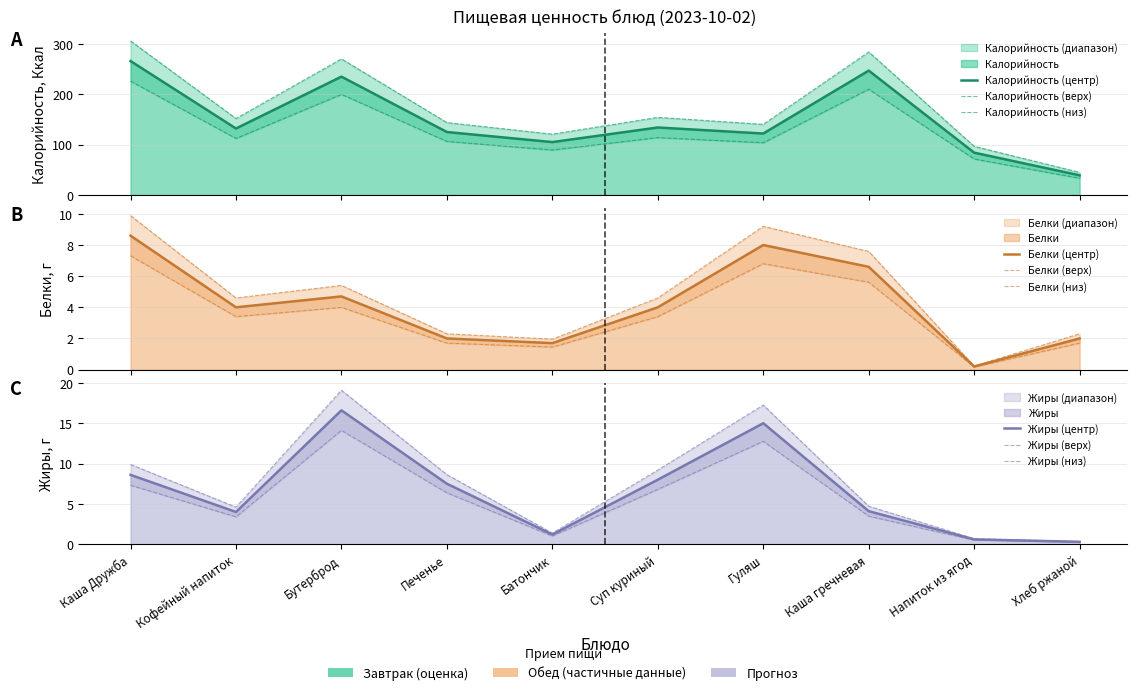

Which series has the largest total across all categories?

Калорийность